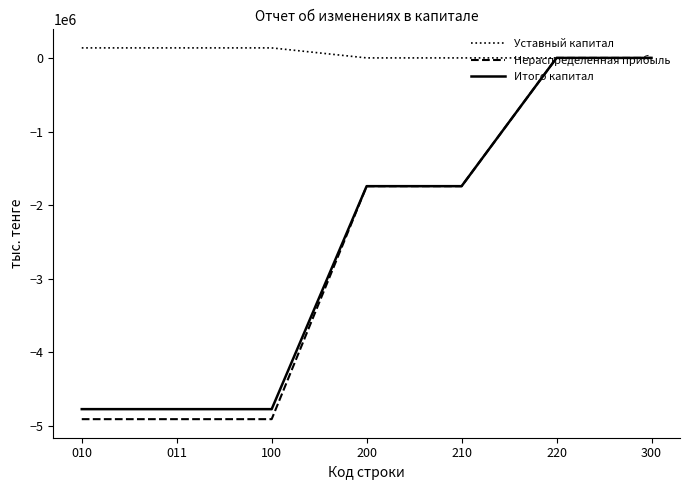

What is the sum of the Уставный капитал values at 220 and 011?

136003.0